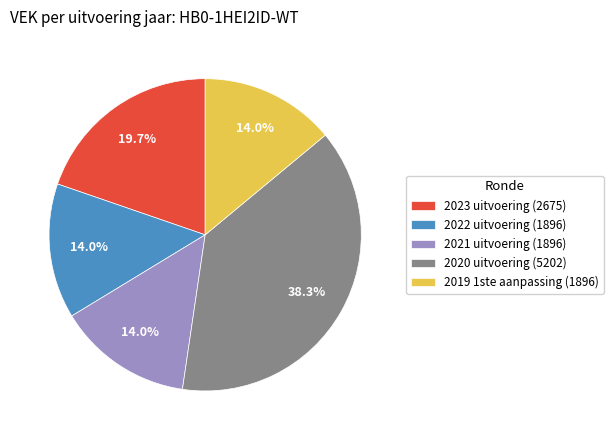

What is the largest slice in the pie chart?

2020 uitvoering